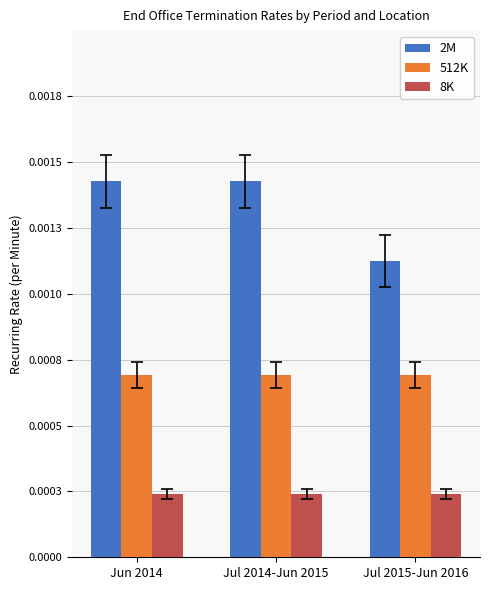

Are the bars horizontal?

No